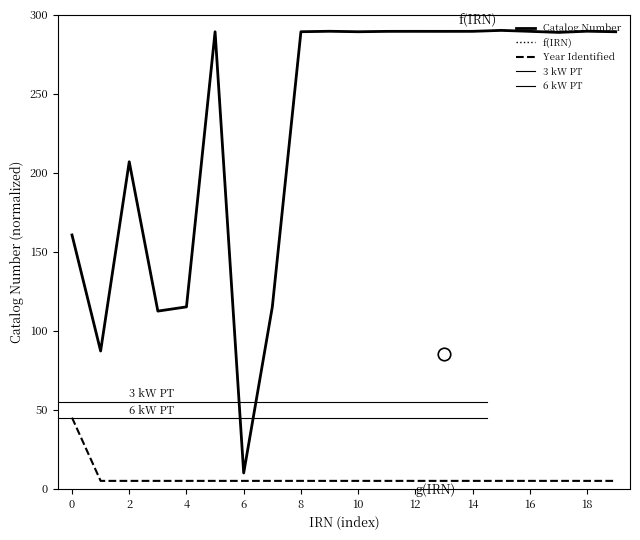

What is the sum of all Year Identified values?

140.0